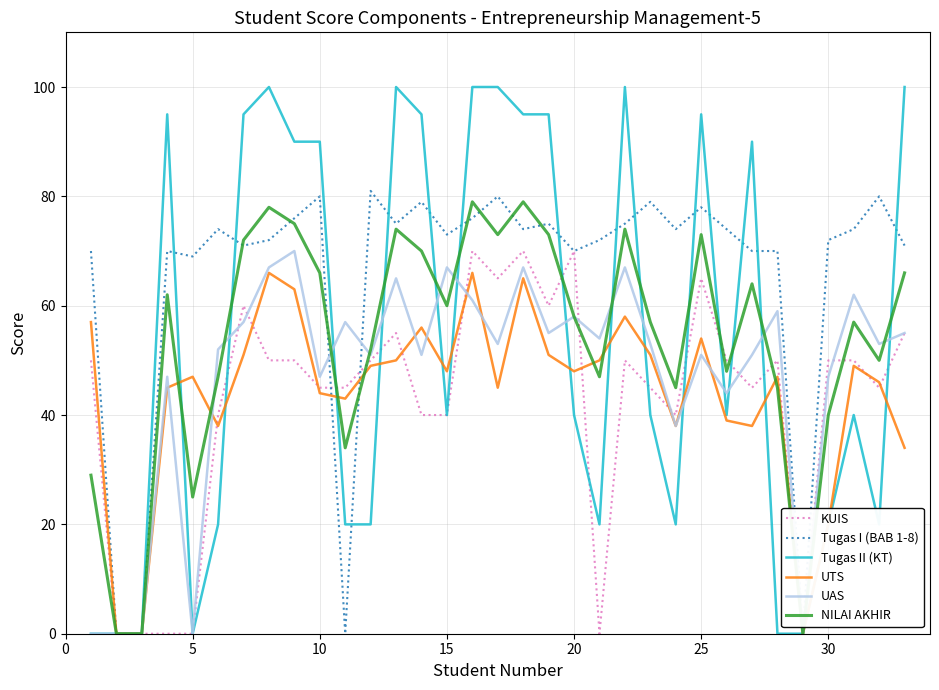

Which series has the largest total across all categories?

Tugas I (BAB 1-8)